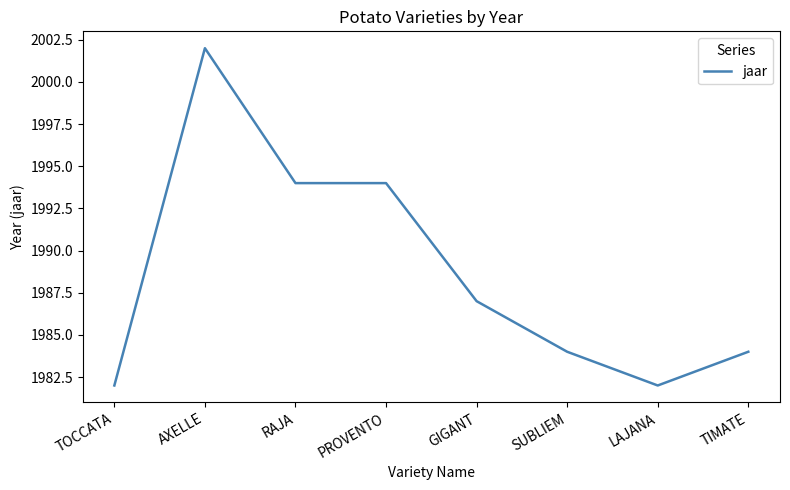

True or false: the data shows 635 at AXELLE.

False